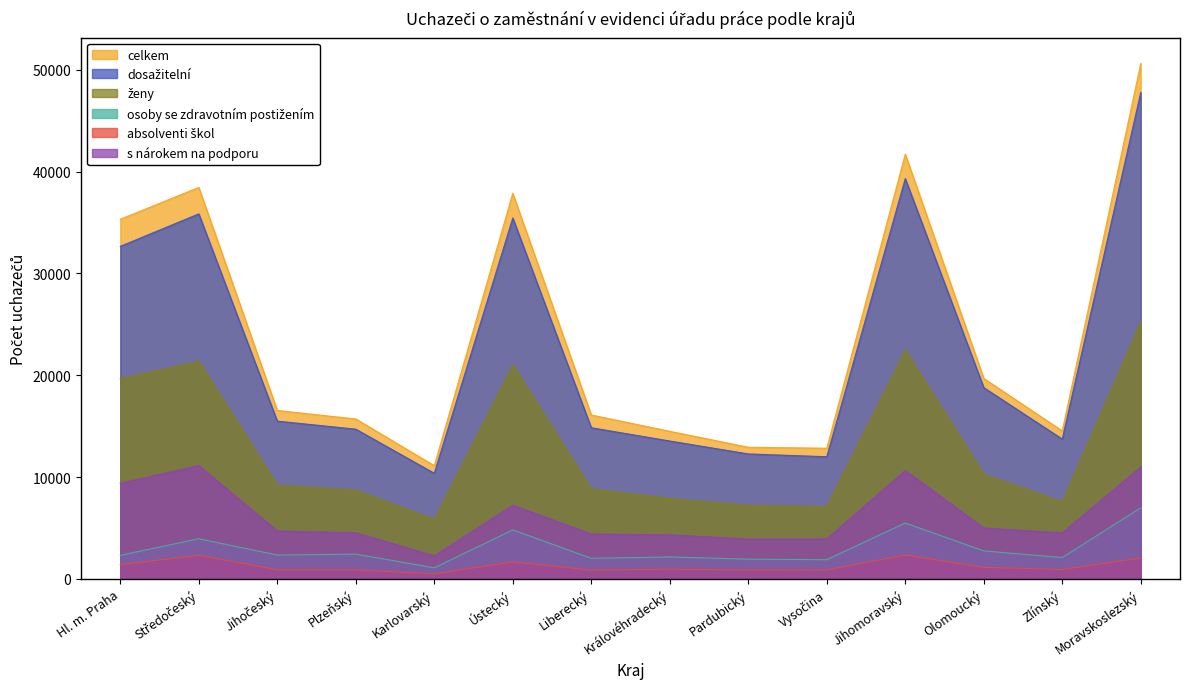

True or false: celkem has more than 1 points higher than both neighbors.

True